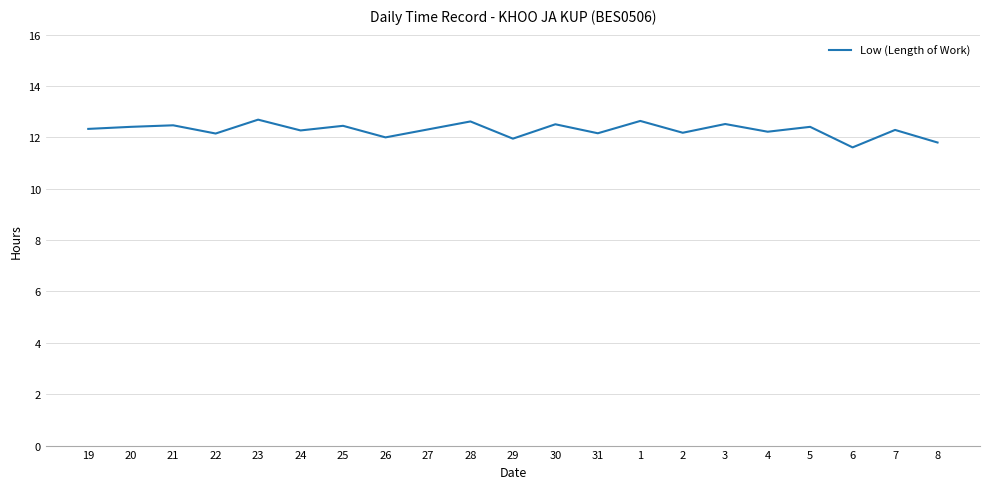

Does the chart have visible grid lines?

Yes